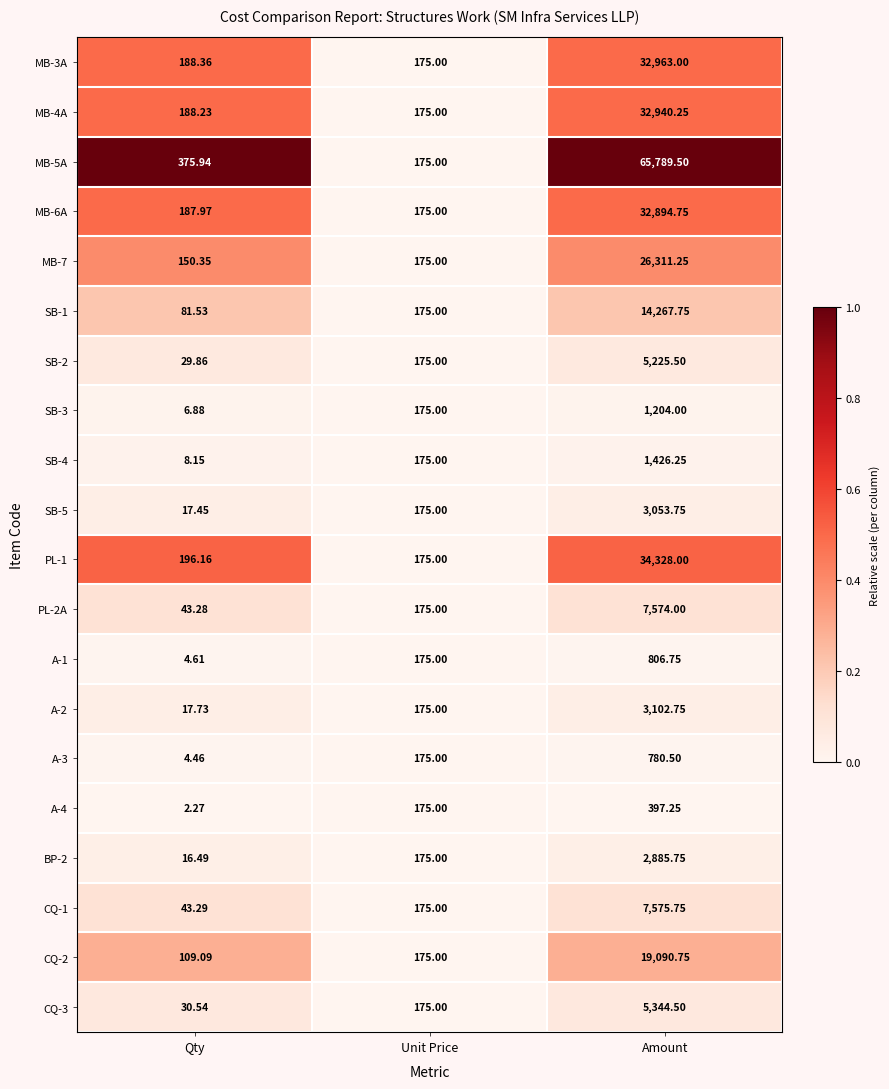

Rank the categories by MB-6A value from lowest to highest.

Unit Price, Qty, Amount